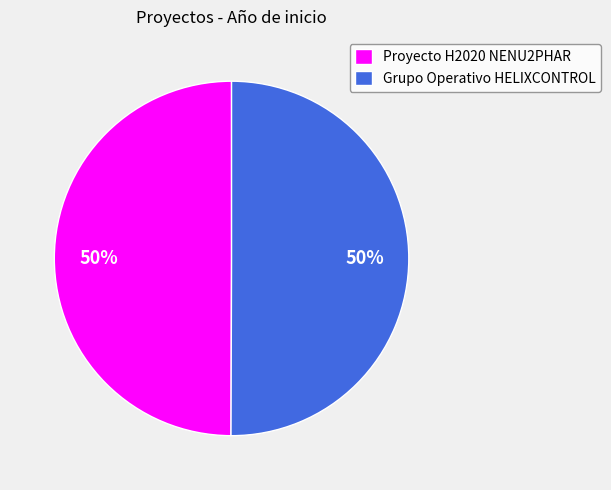

To the nearest percent, what is the combined percentage of Grupo Operativo HELIXCONTROL and Proyecto H2020 NENU2PHAR?

100%